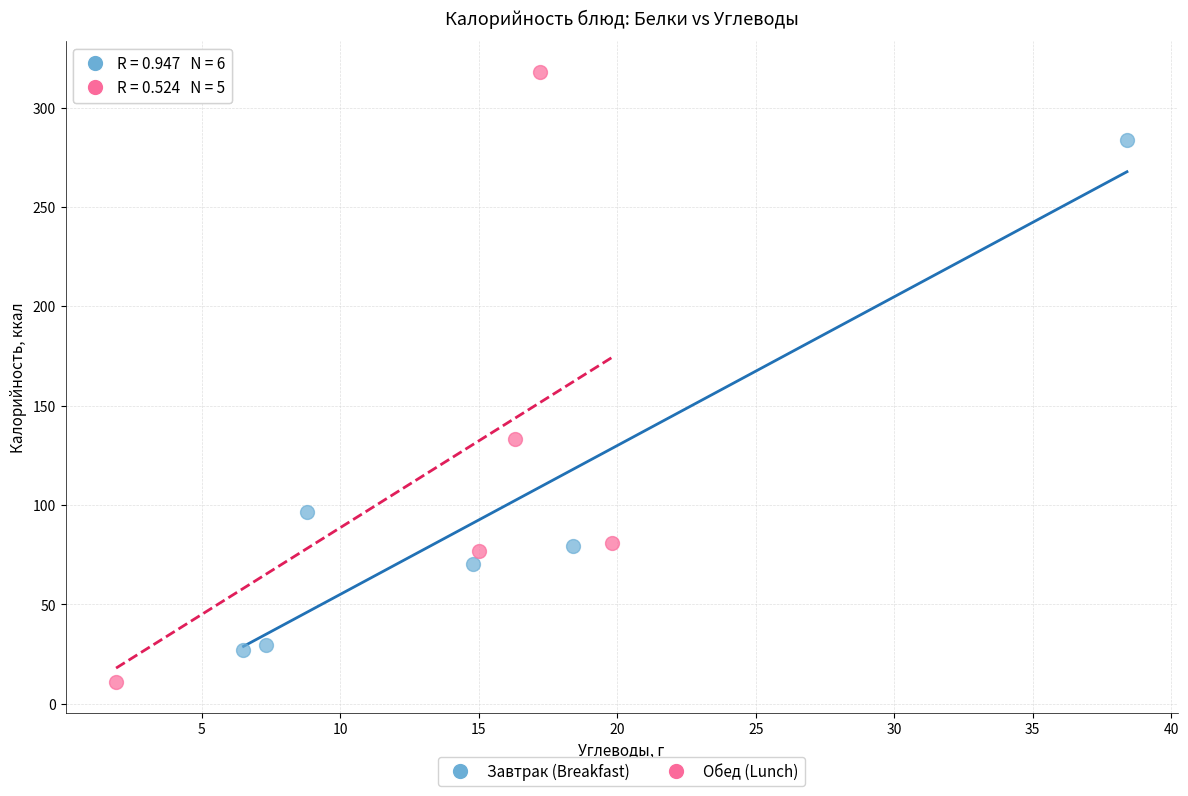

What are all the series names shown in the legend?

Завтрак (Breakfast), Обед (Lunch)